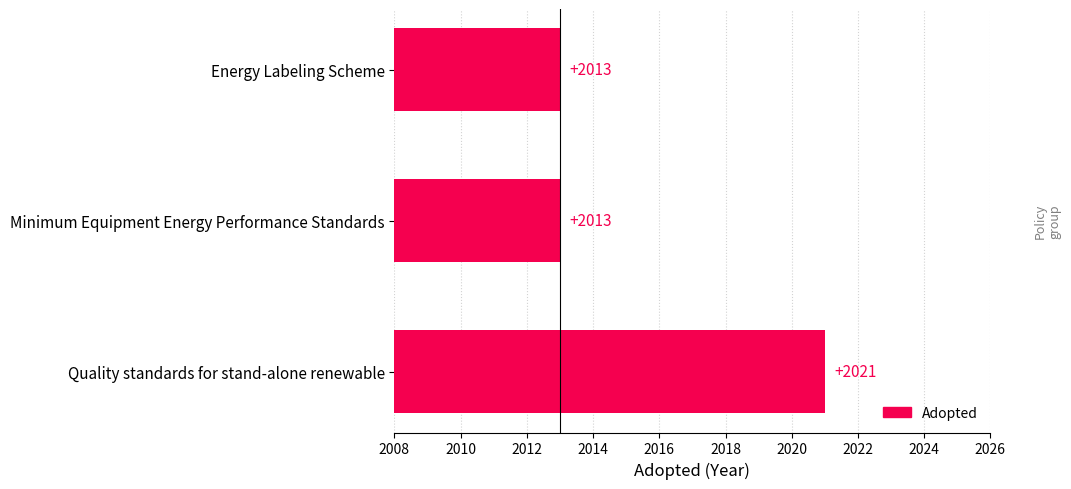

Which category has the highest value across all series?

Quality standards for stand-alone renewable